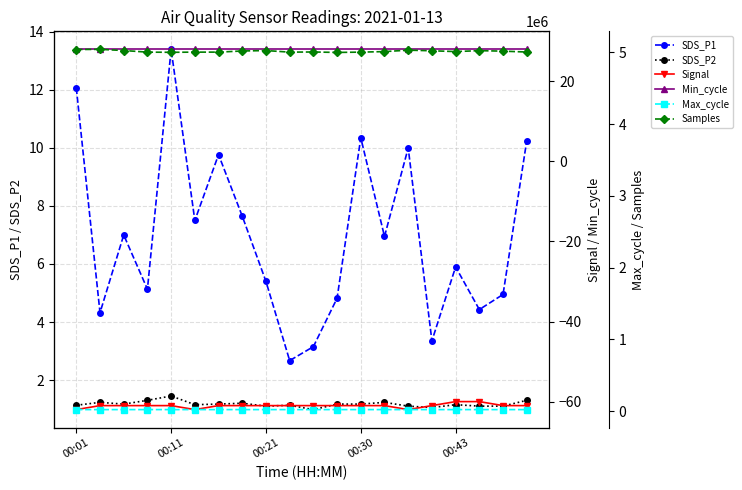

What are all the series names shown in the legend?

SDS_P1, SDS_P2, Signal, Min_cycle, Max_cycle, Samples